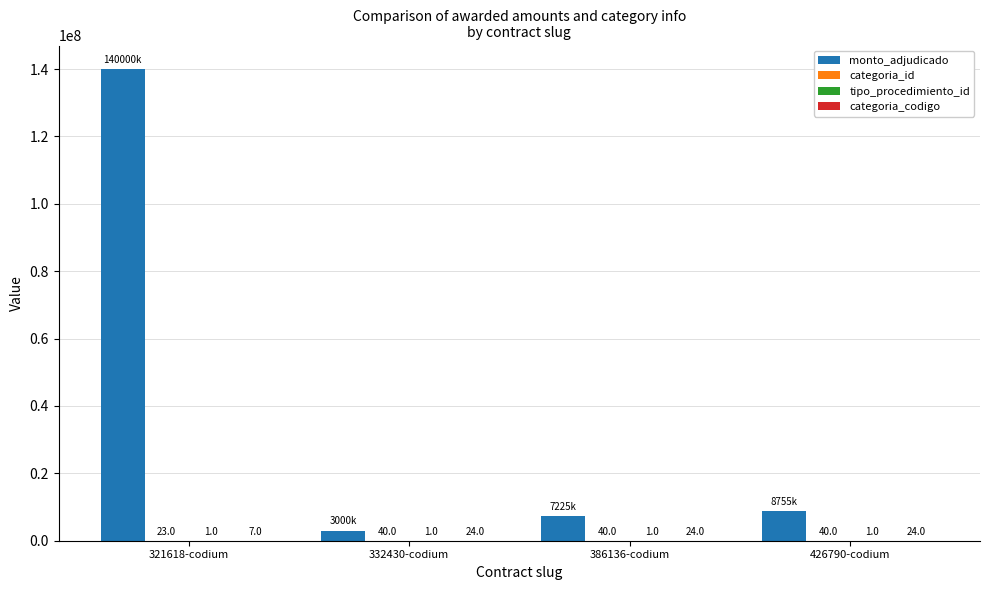

Where is monto_adjudicado nearest to the value 71500000?

426790-codium